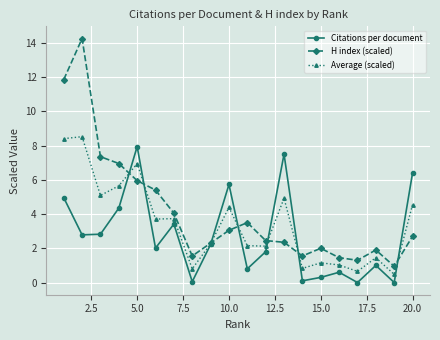

Rank the series by their average value, from lowest to highest.

Citations per document, Average (scaled), H index (scaled)